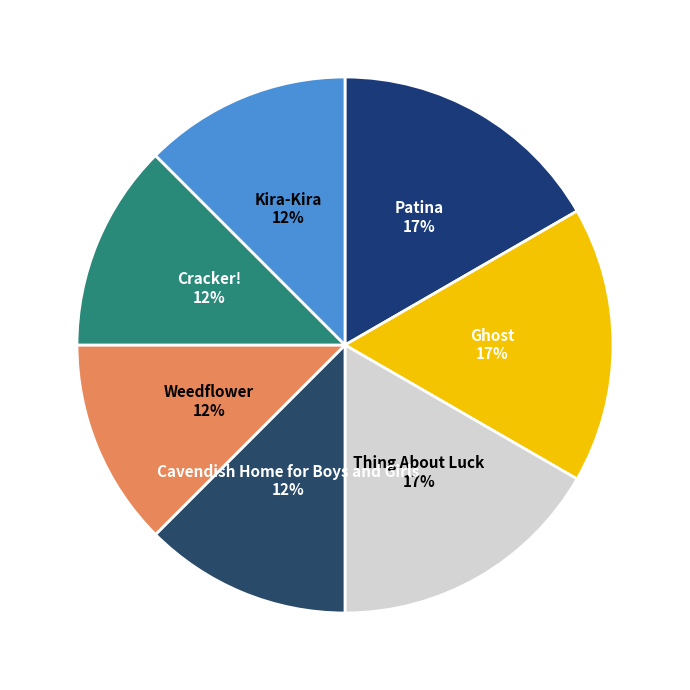

Is there a majority slice in this chart?

No